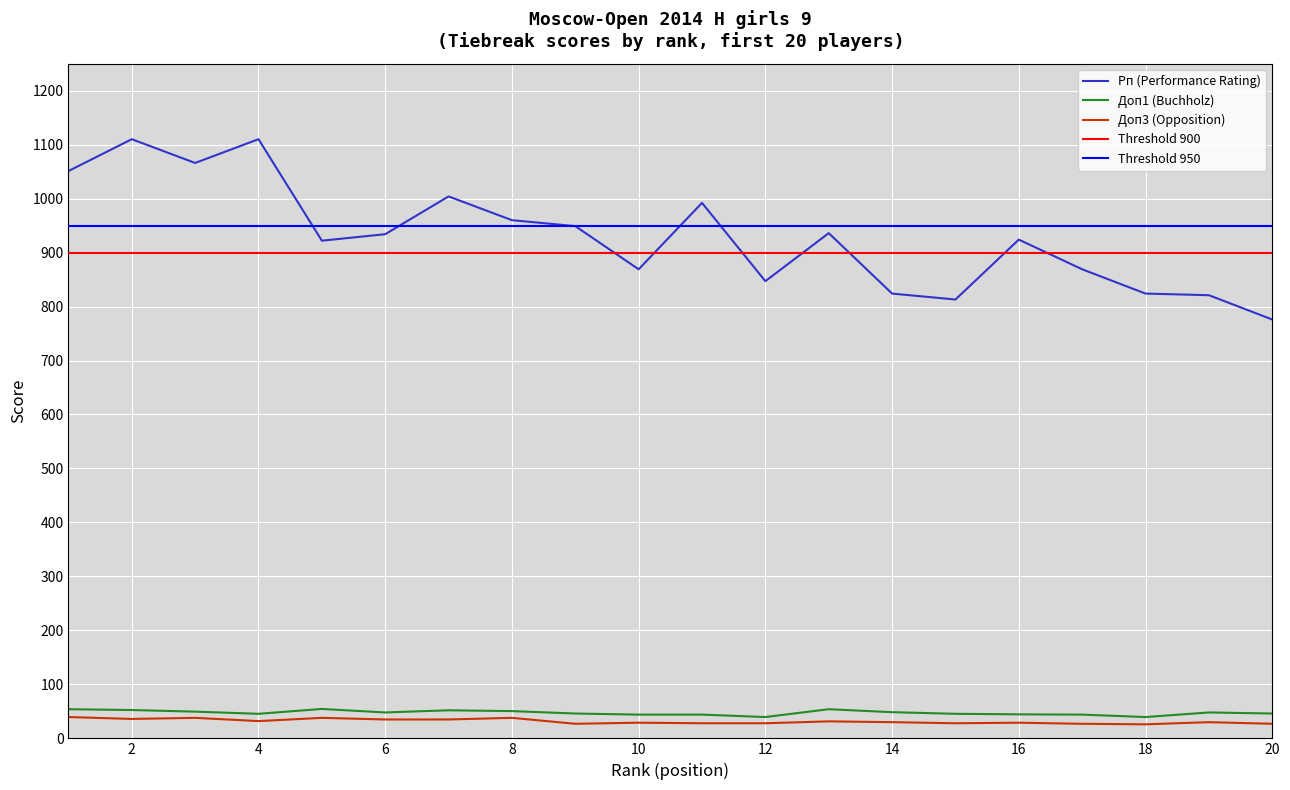

Which series has the largest range (max minus min)?

Рп (Performance Rating)